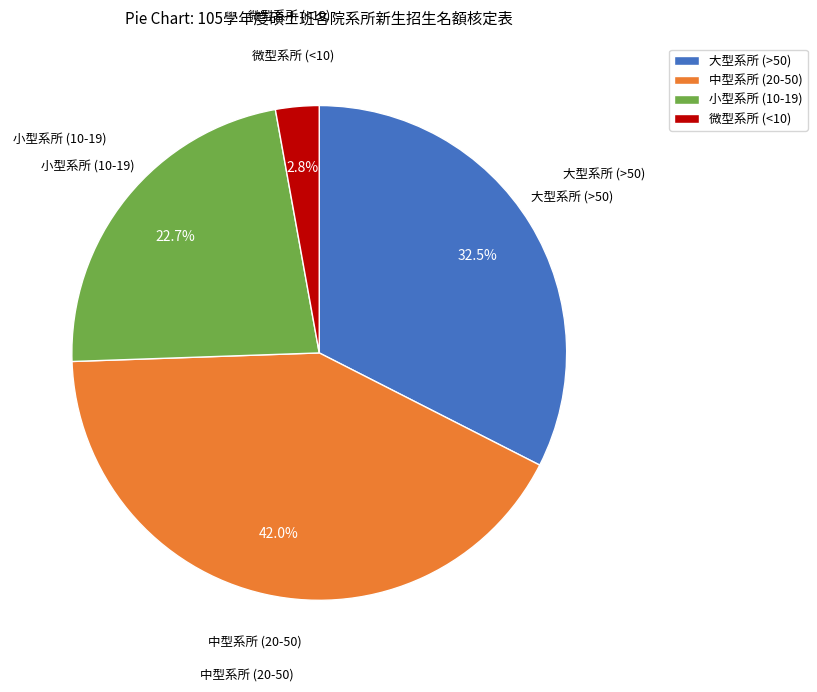

Count the number of slices in the pie.

4